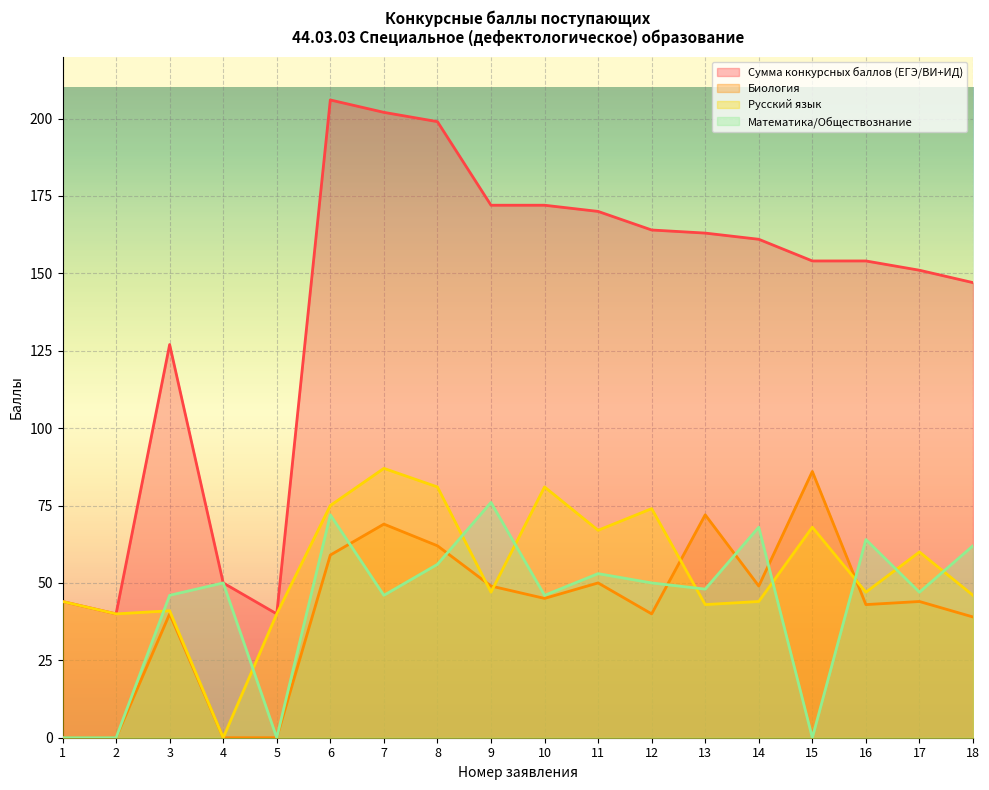

How many lines are shown in the chart?

4